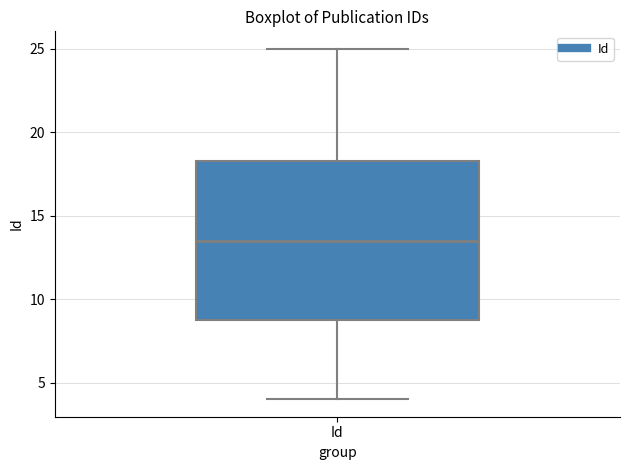

Transcribe this box plot: give where the median line is, the range the box spans, and where the two whiskers end, as read against the y-axis. The values are not printed on the chart, so give them approximately, as read against the axis.

median 13.5, box 9.0 to 18.5, whiskers 4.0 to 25.0